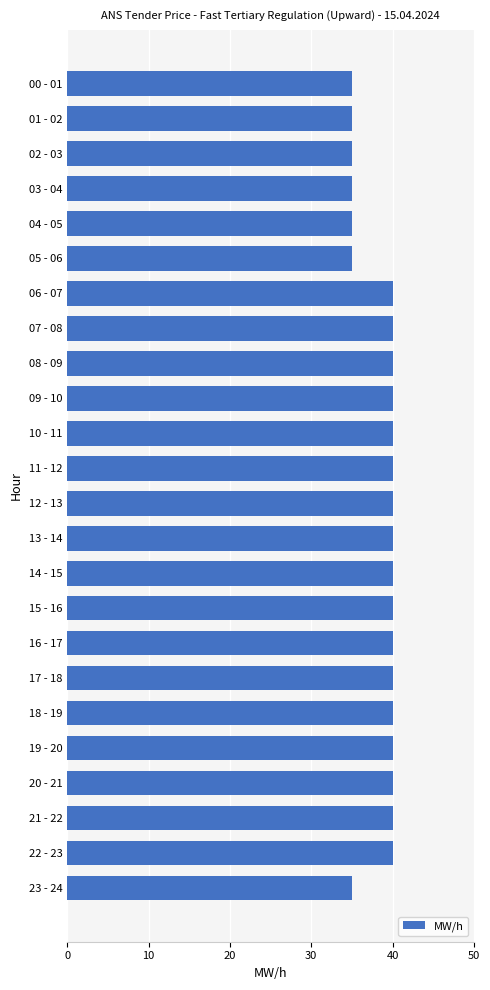

What is the value of the 20th bar from the top?

40